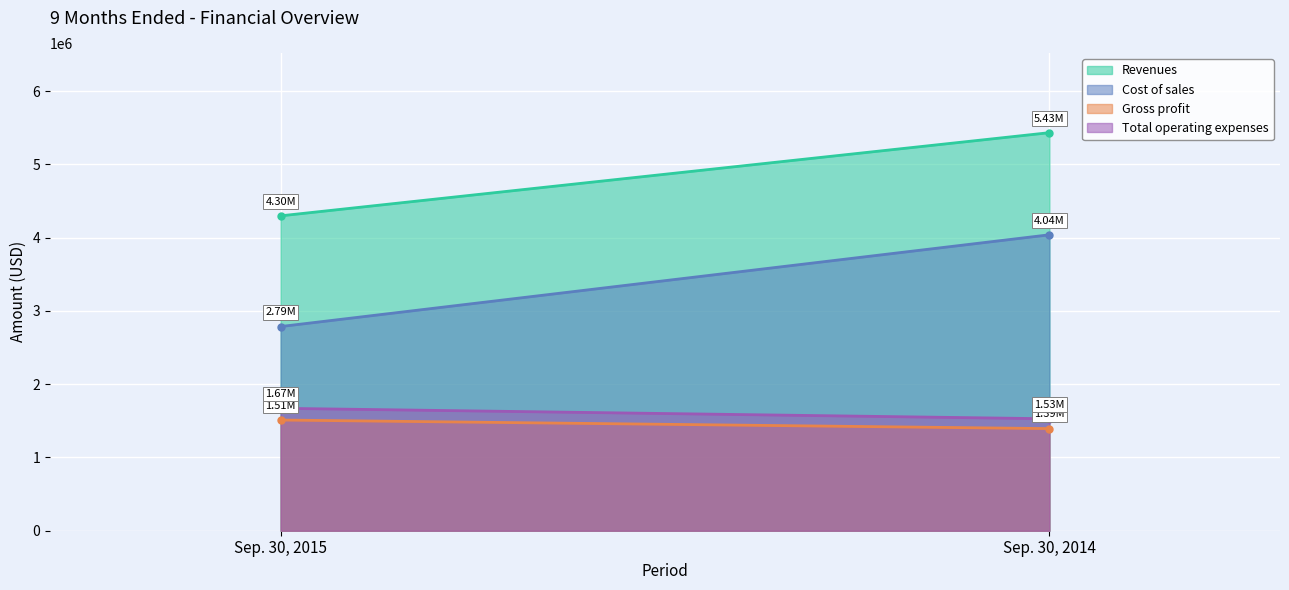

Count the number of data series in this chart.

4